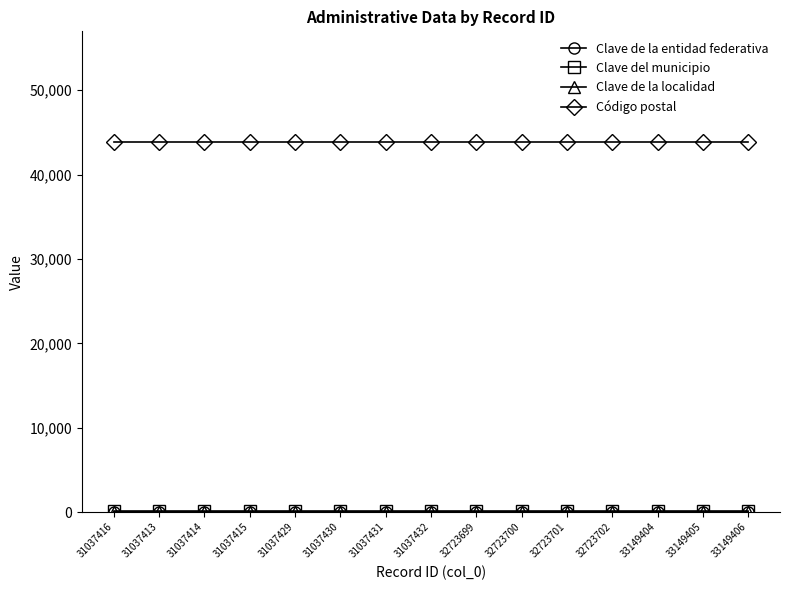

Which series has the largest total across all categories?

Código postal